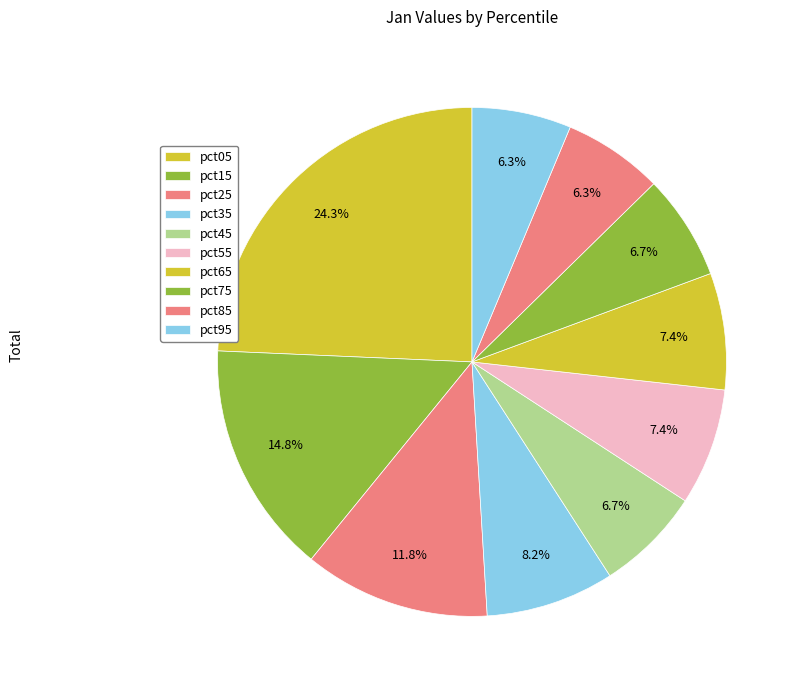

Is there a majority slice in this chart?

No